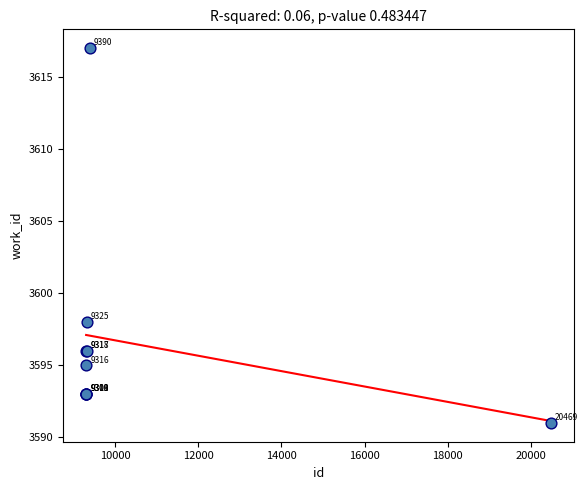

What Y value in the scatter plot is closest to 3604?

3598